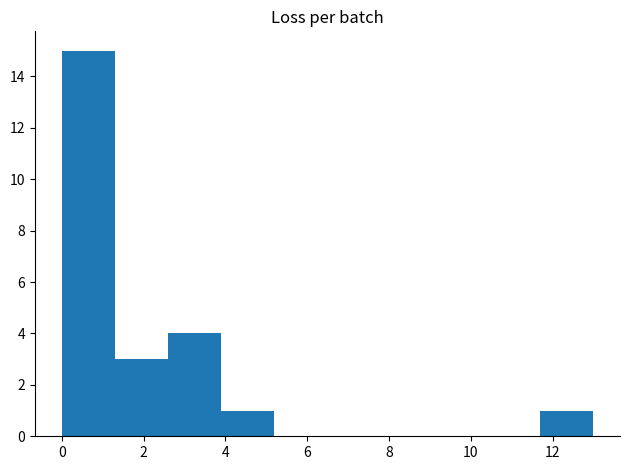

Reading left to right, transcribe this chart: for each bar, give the range it covers on the x-axis and its height. Neither the bar edges nor the heights are printed on the chart, so give them approximately, as read against the axes.

0.0 to 1.3: 15
1.3 to 2.6: 3
2.6 to 3.9: 4
3.9 to 5.2: 1
5.2 to 6.5: 0
6.5 to 7.8: 0
7.8 to 9.1: 0
9.1 to 10.4: 0
10.4 to 11.7: 0
11.7 to 13.0: 1